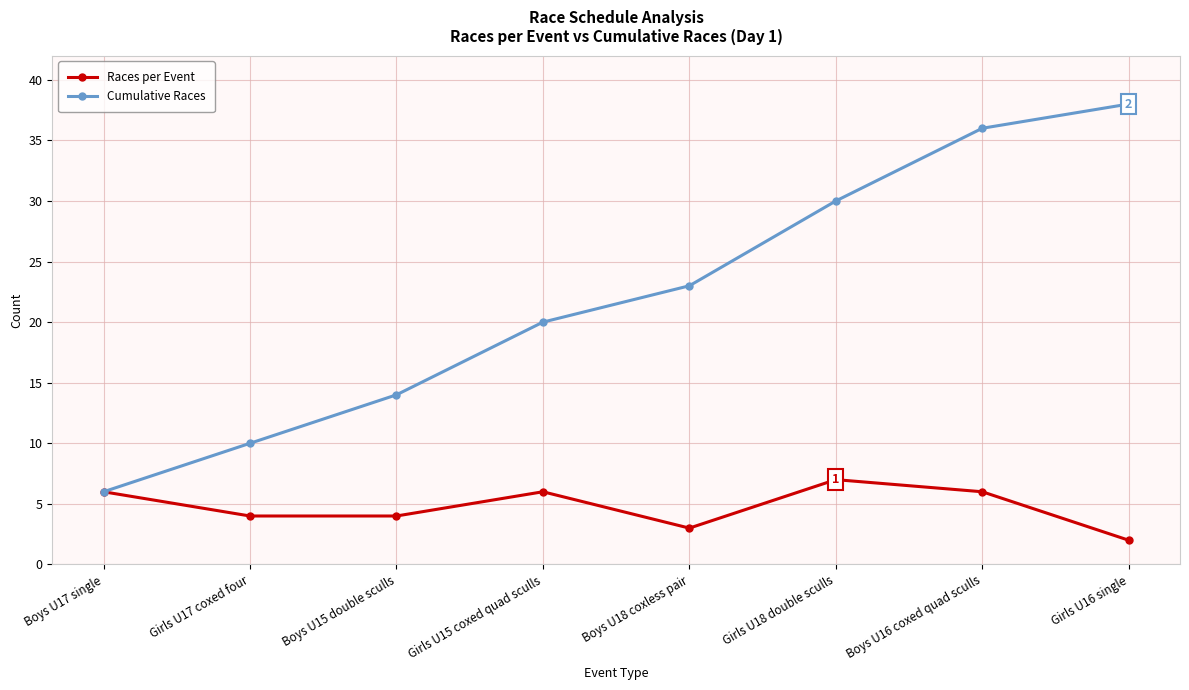

Is it true that Cumulative Races equals 4 at Boys U15 double sculls?

False